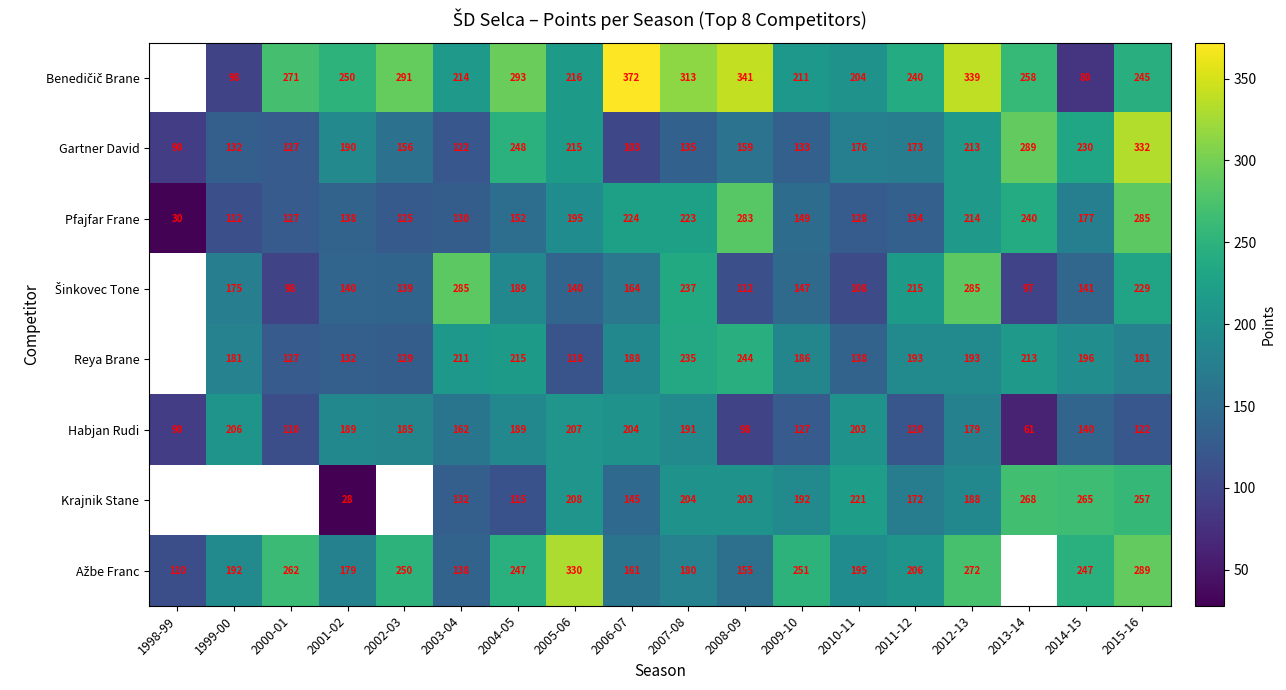

What is the total value across all series at 2012-13?

1883